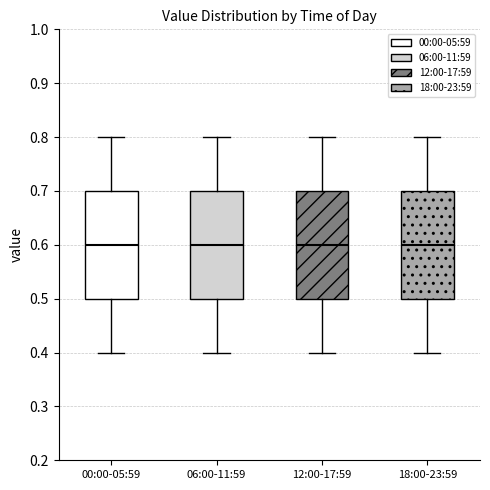

Reading left to right, transcribe this box plot: for each box, give where its median line is, the range the box spans, and where its two whiskers end, as read against the y-axis. The values are not printed on the chart, so give them approximately, as read against the axis.

00:00-05:59: median 0.6, box 0.5 to 0.7, whiskers 0.4 to 0.8
06:00-11:59: median 0.6, box 0.5 to 0.7, whiskers 0.4 to 0.8
12:00-17:59: median 0.6, box 0.5 to 0.7, whiskers 0.4 to 0.8
18:00-23:59: median 0.6, box 0.5 to 0.7, whiskers 0.4 to 0.8